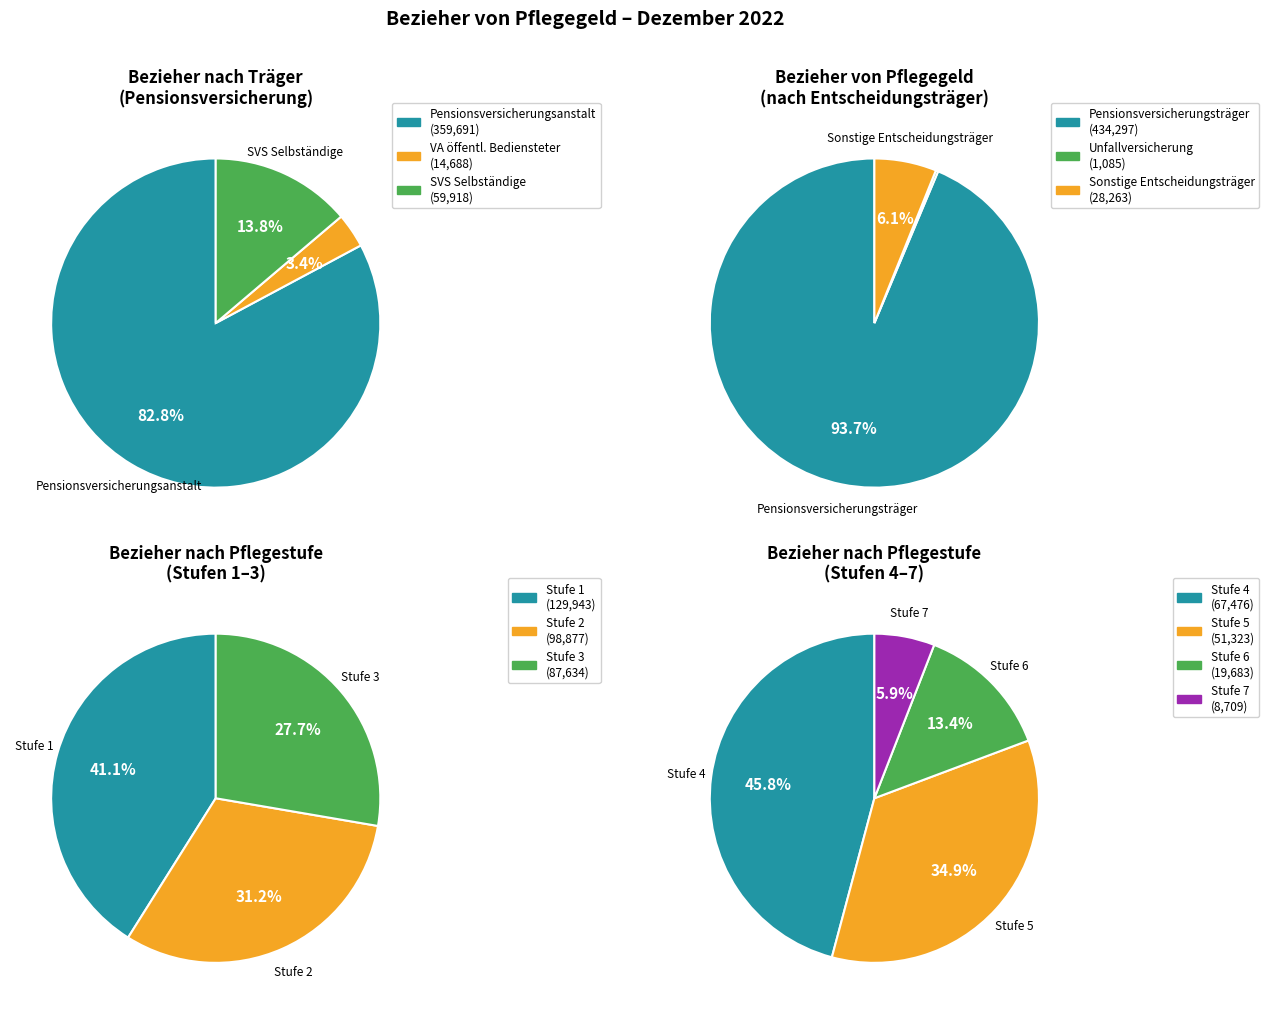

Which category has the biggest portion of the pie?

Pensionsversicherungsanstalt